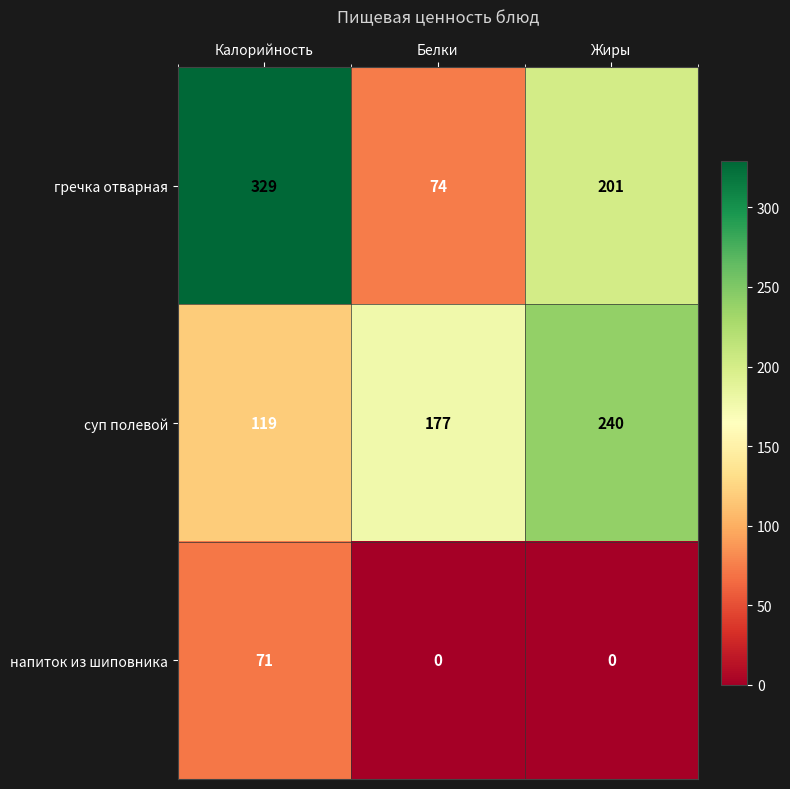

Which series changed the most between Белки and Жиры?

гречка отварная